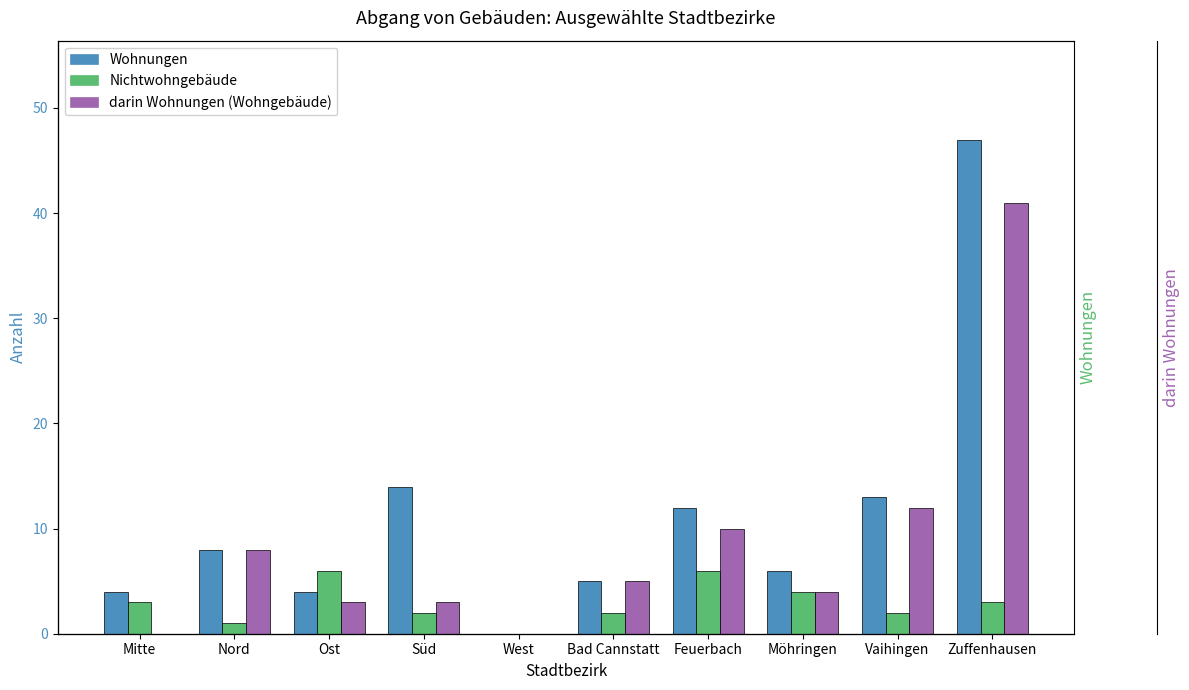

What is the total value across all series at Mitte?

7